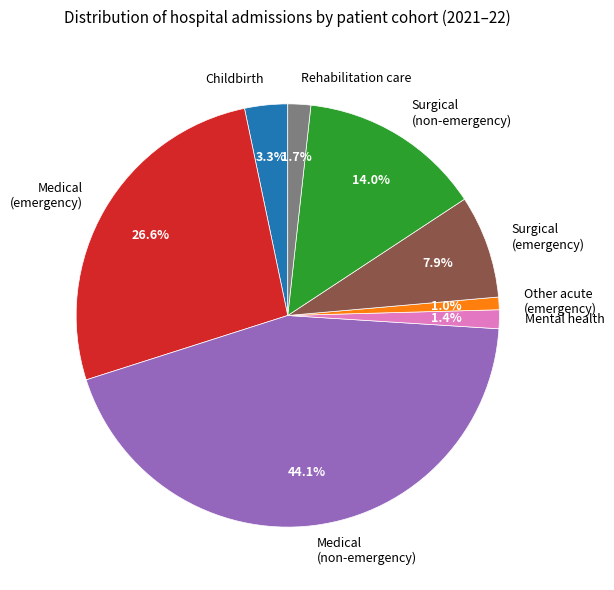

What percentage is NOT represented by Other acute (emergency)?

99.0%